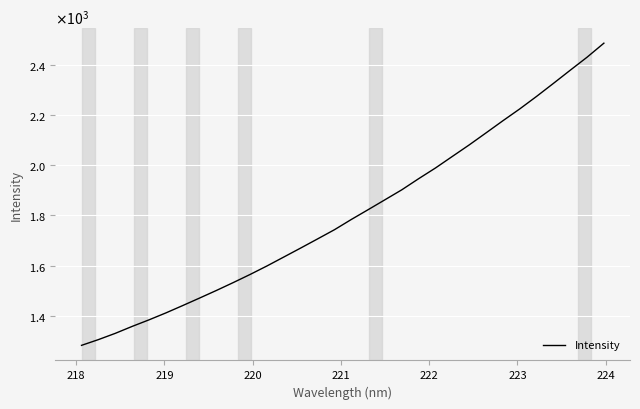

Does the chart have visible grid lines?

Yes